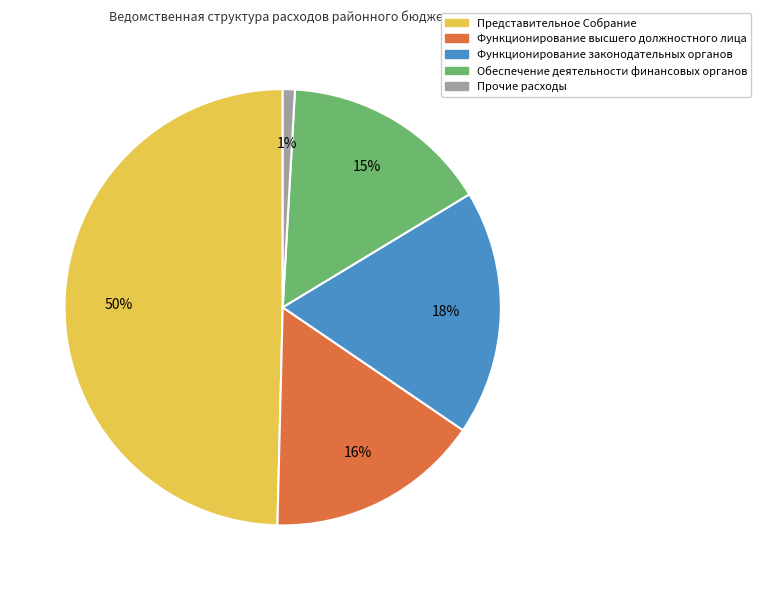

Do Обеспечение деятельности финансовых органов and Функционирование высшего должностного лица together represent more than half of the pie?

No